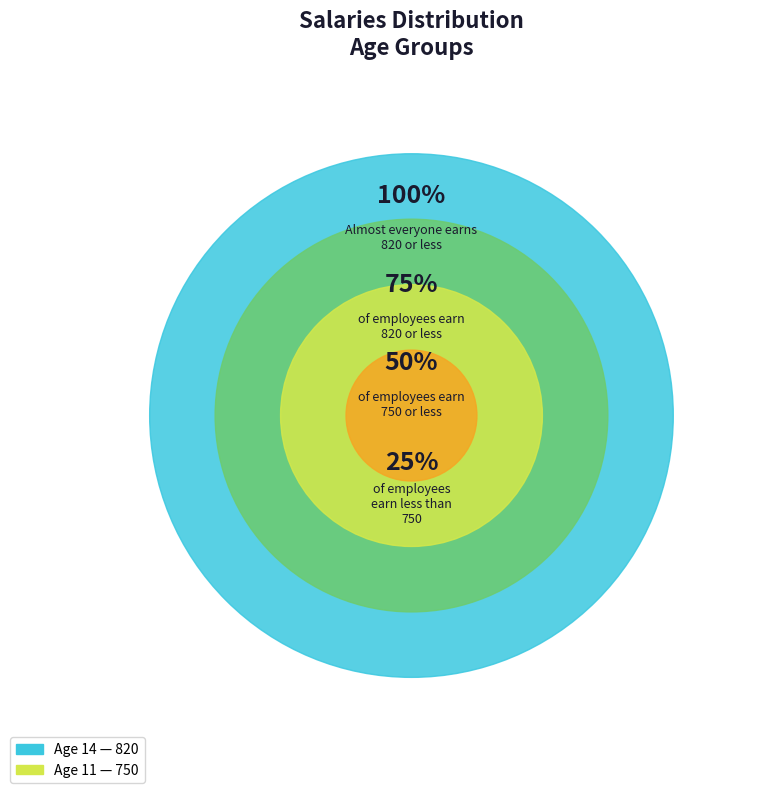

Which category has the smallest portion of the pie?

11